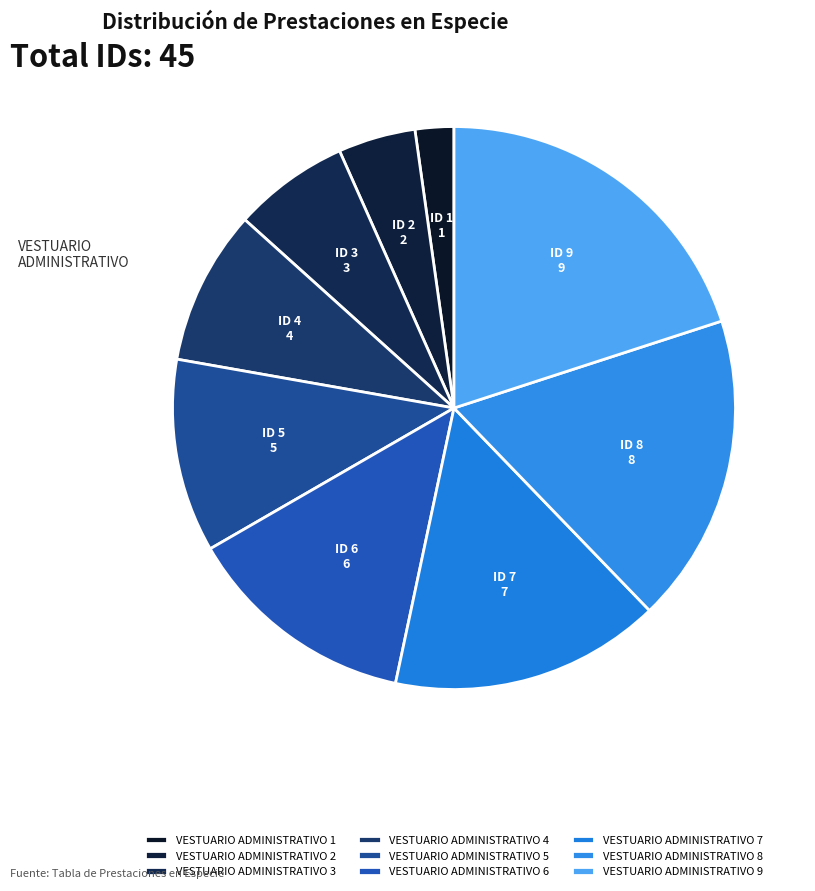

To the nearest percent, what percentage of the pie is VESTUARIO ADMINISTRATIVO 8?

18%